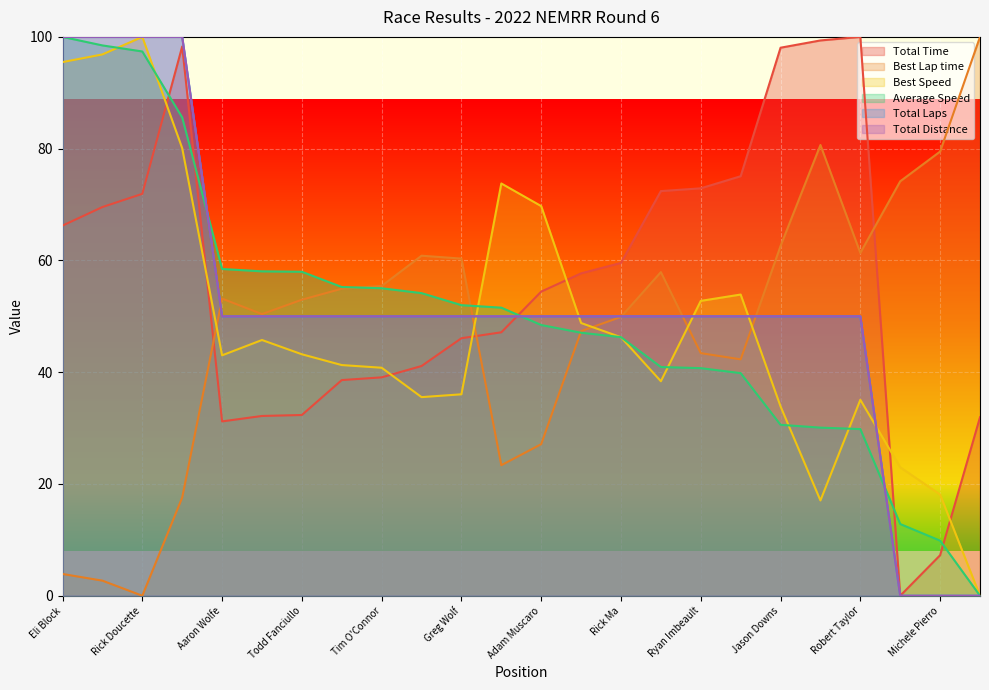

After their last crossing, which series has the higher values: Best Speed or Total Time?

Total Time